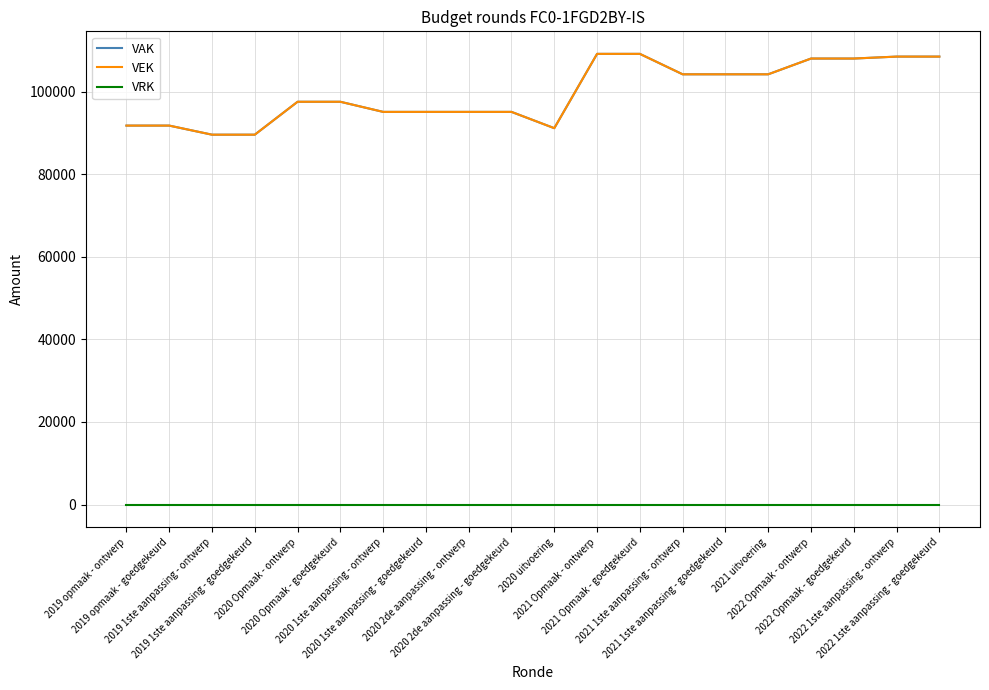

List the labels in order of VEK value, smallest first.

2019 1ste aanpassing - ontwerp, 2019 1ste aanpassing - goedgekeurd, 2020 uitvoering, 2019 opmaak - ontwerp, 2019 opmaak - goedgekeurd, 2020 1ste aanpassing - ontwerp, 2020 1ste aanpassing - goedgekeurd, 2020 2de aanpassing - ontwerp, 2020 2de aanpassing - goedgekeurd, 2020 Opmaak - ontwerp, 2020 Opmaak - goedgekeurd, 2021 1ste aanpassing - ontwerp, 2021 1ste aanpassing - goedgekeurd, 2021 uitvoering, 2022 Opmaak - ontwerp, 2022 Opmaak - goedgekeurd, 2022 1ste aanpassing - ontwerp, 2022 1ste aanpassing - goedgekeurd, 2021 Opmaak - ontwerp, 2021 Opmaak - goedgekeurd